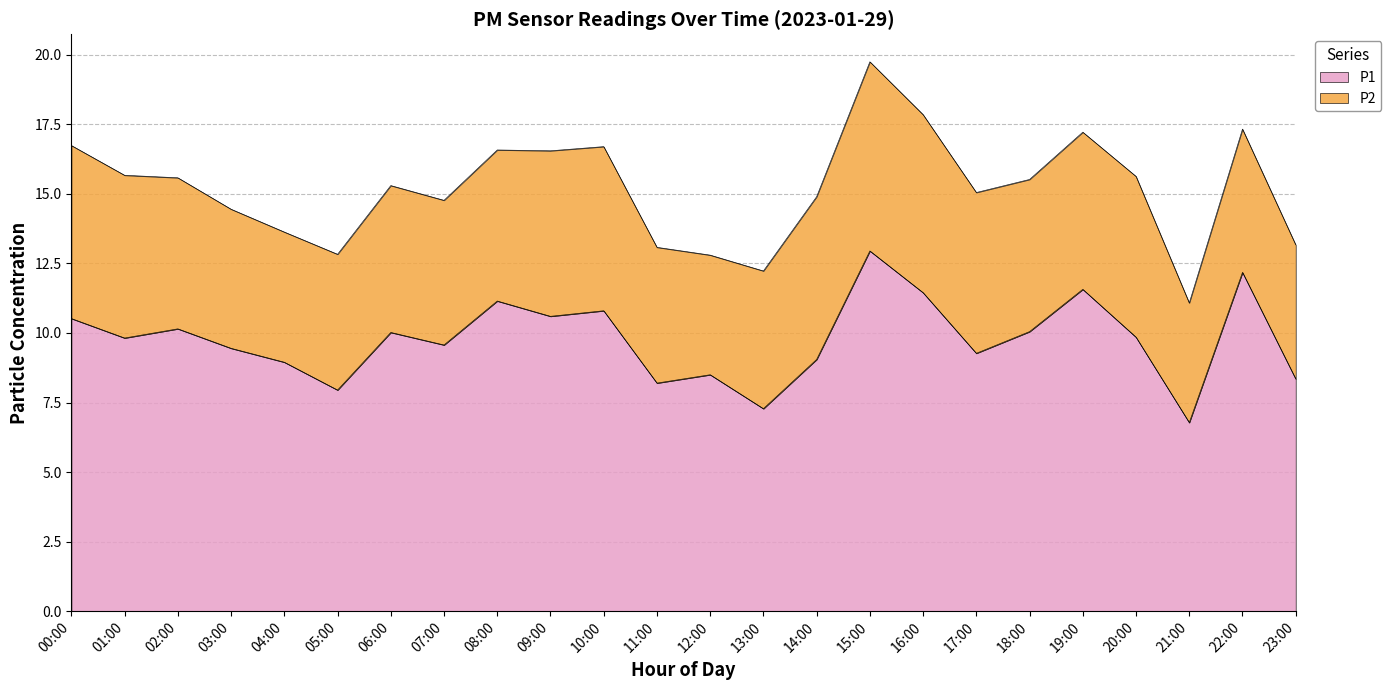

Which label corresponds to the smallest value in the chart?

21:00